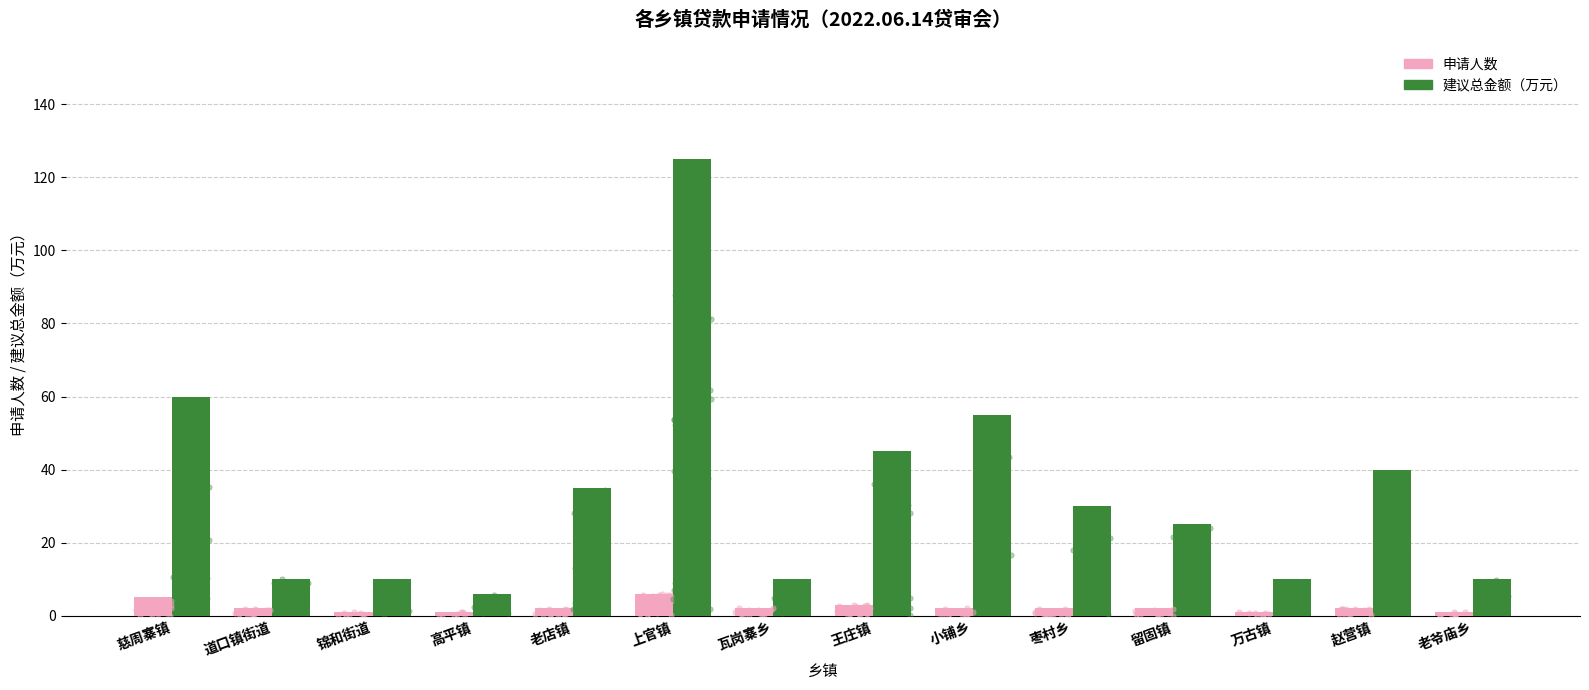

At how many categories does at least one series exceed 101?

1